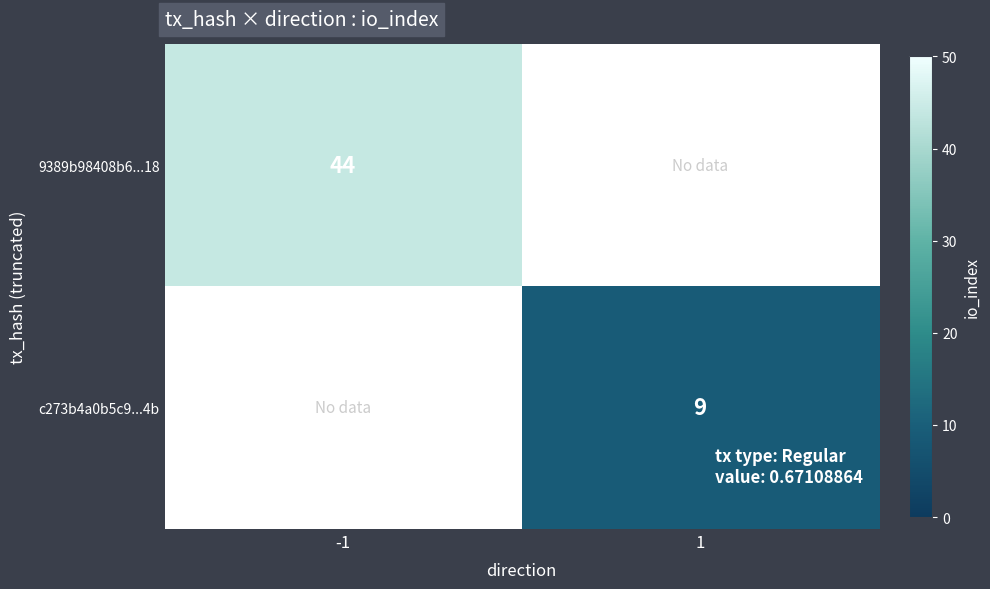

True or false: 9389b98408b6...18 has a value of 31 at -1.

False